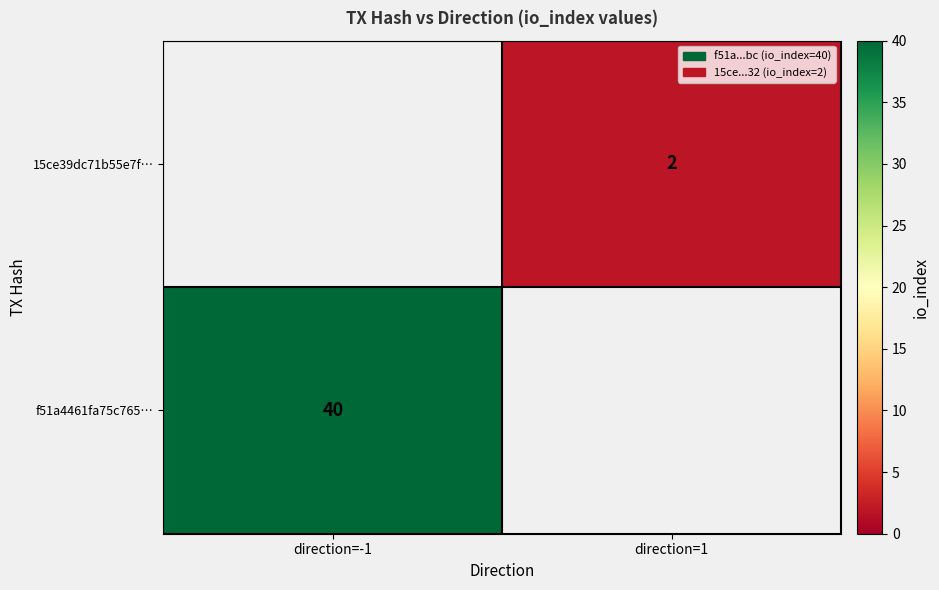

Is it true that f51a4461fa75c765… equals 40 at direction=-1?

True